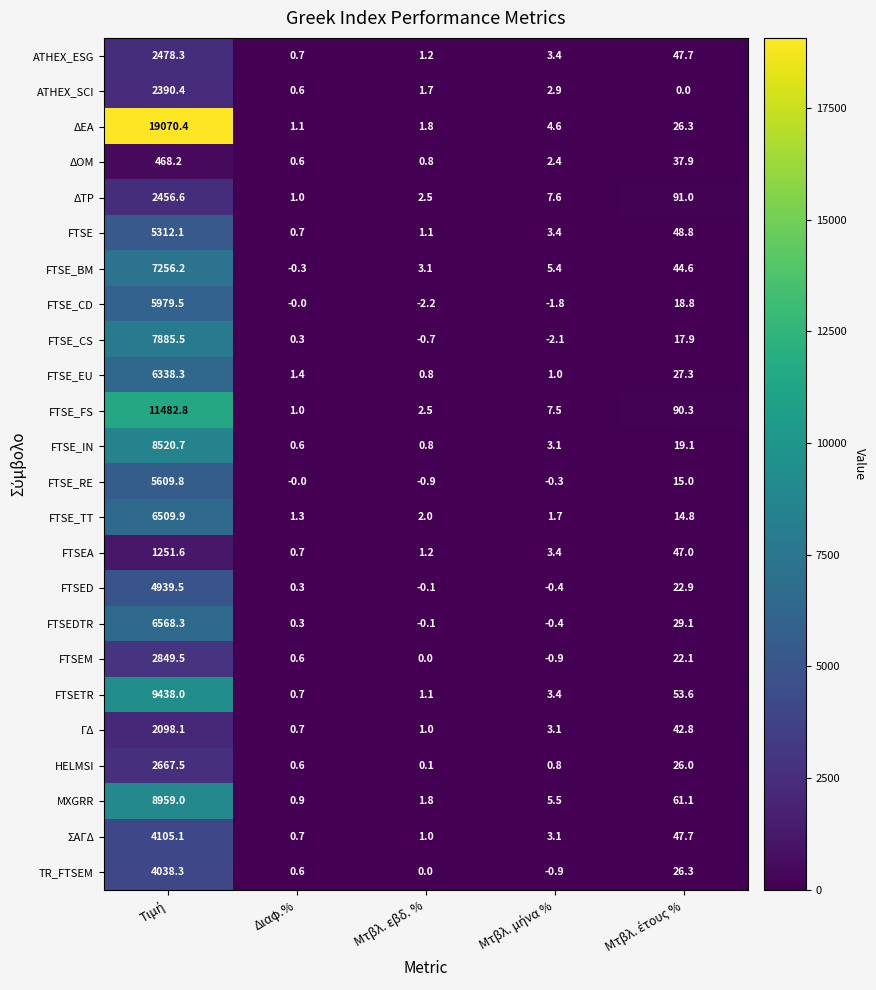

What is the difference between the highest and lowest values at Διαφ.%?

1.7